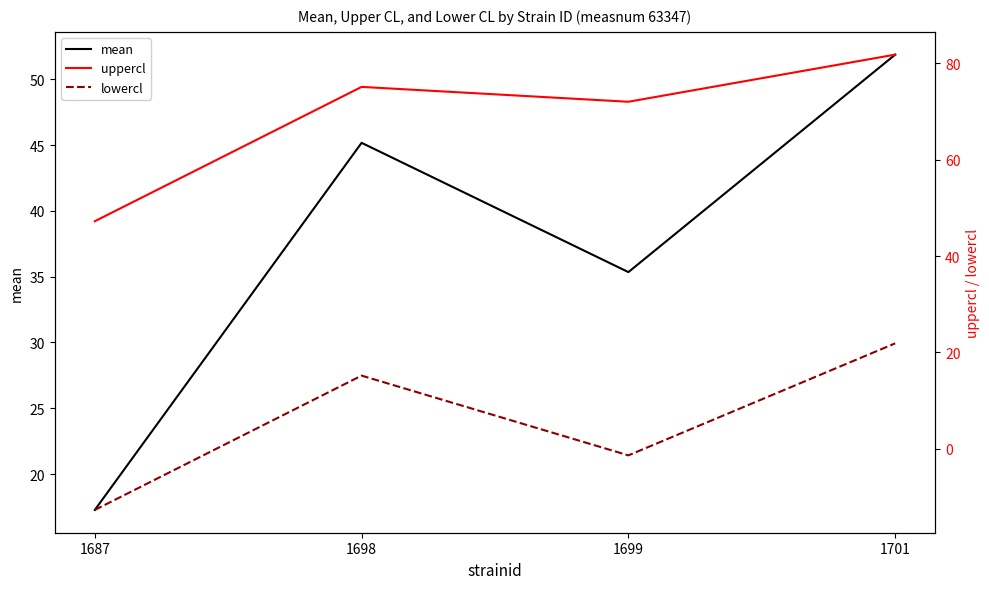

What is the sum of all lowercl values?

23.0